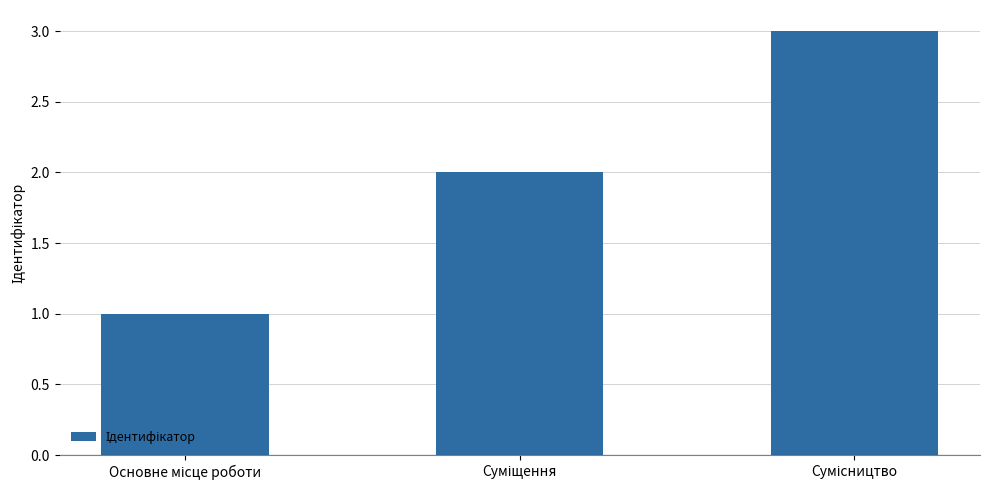

What is the maximum value shown in the chart?

3